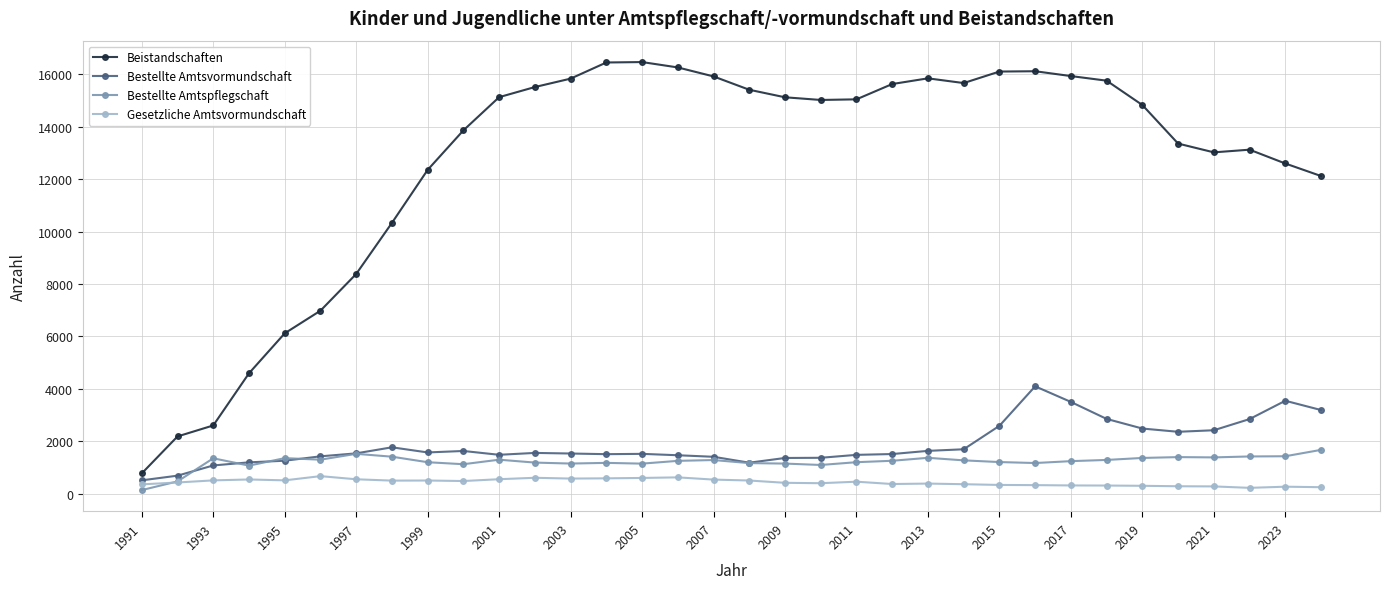

Rank the series by their maximum value, from highest to lowest.

Beistandschaften, Bestellte Amtsvormundschaft, Bestellte Amtspflegschaft, Gesetzliche Amtsvormundschaft